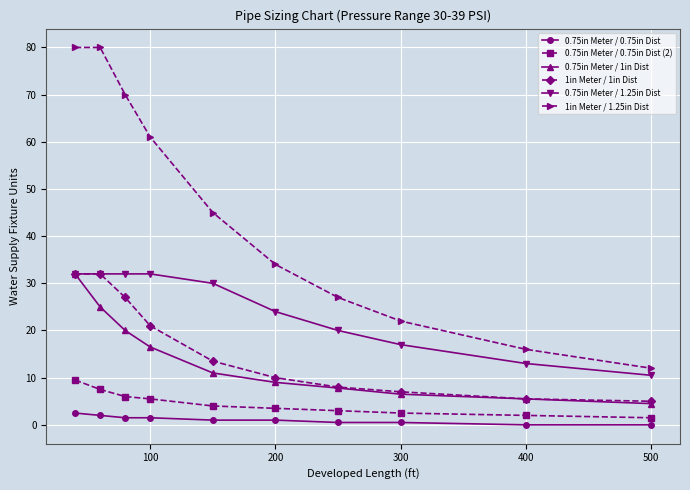

What is the average value of the 0.75in Meter / 0.75in Dist (2) series?

4.5